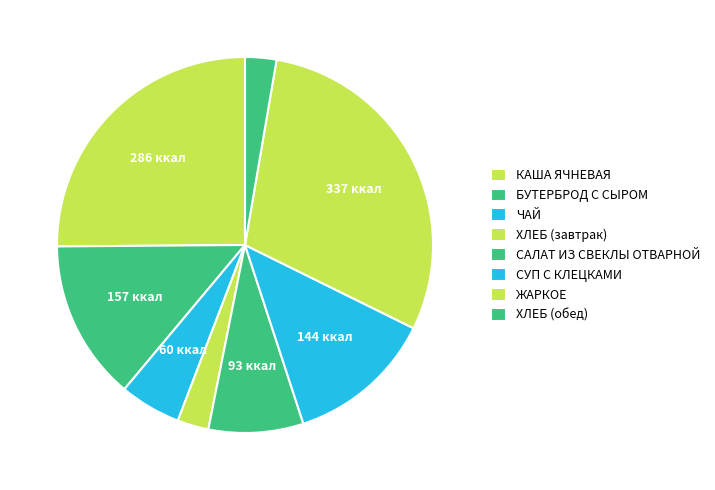

Approximately how many times larger is the value at ЧАЙ compared to БУТЕРБРОД С СЫРОМ?

0.4